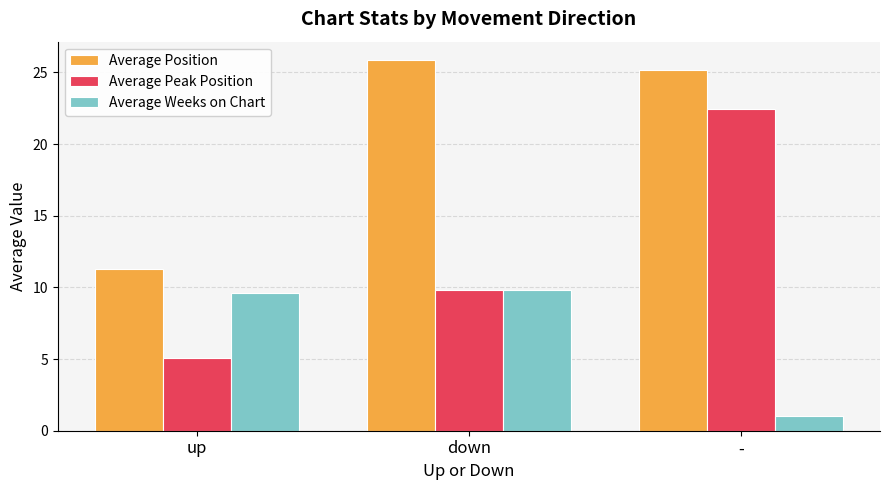

What position from the left is -?

3